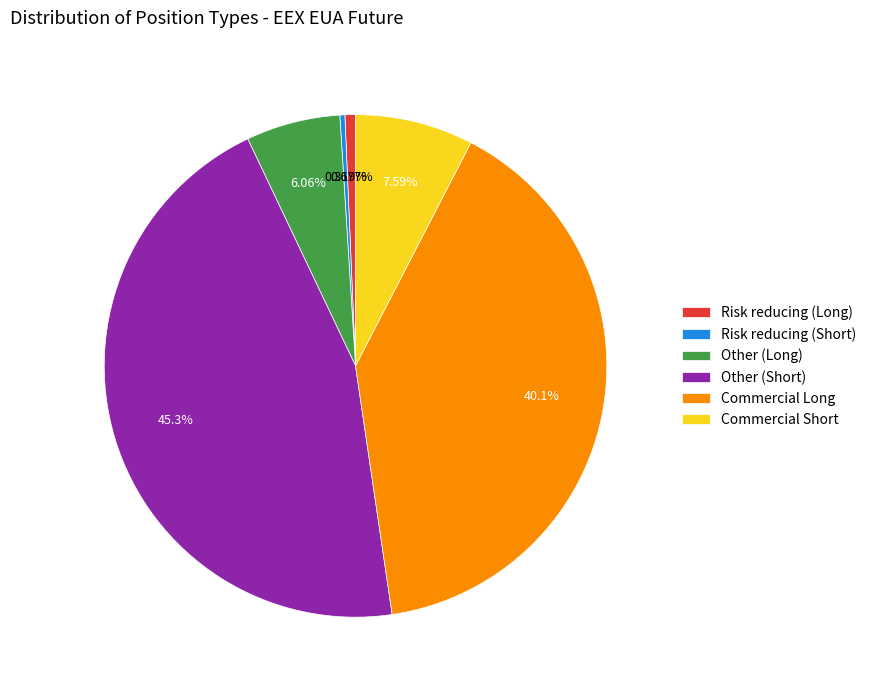

Which slice is the largest?

Other (Short)